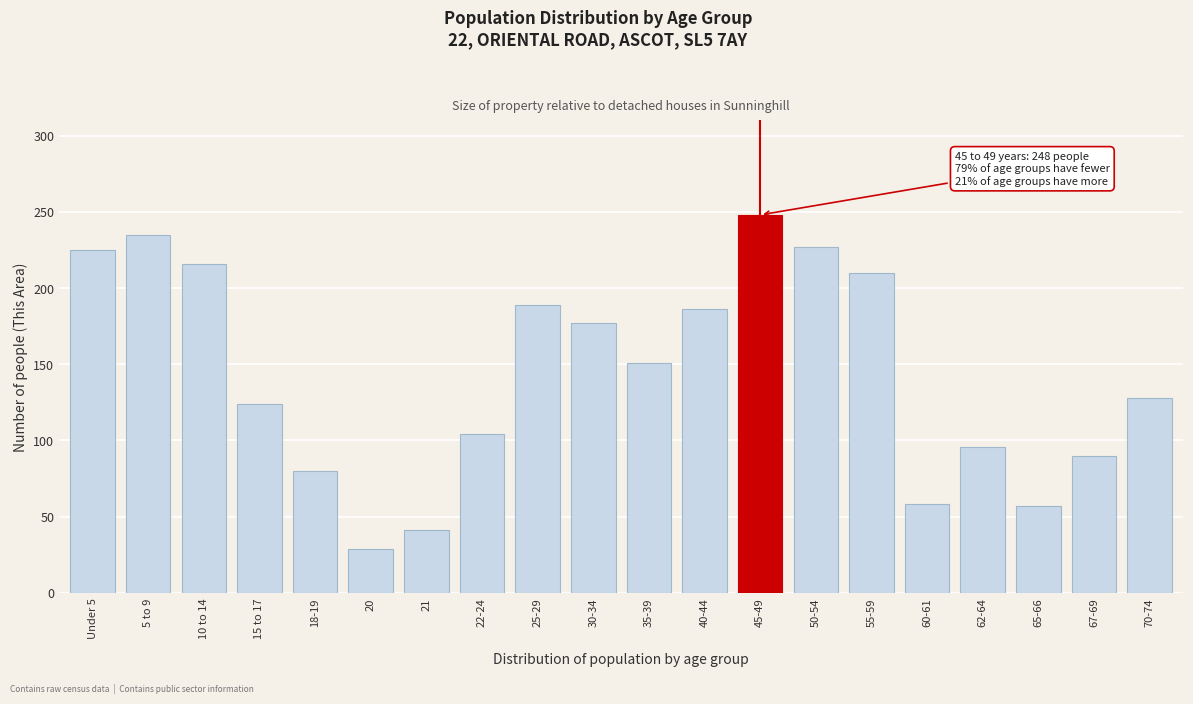

What is the difference between the second highest and second lowest values?

194